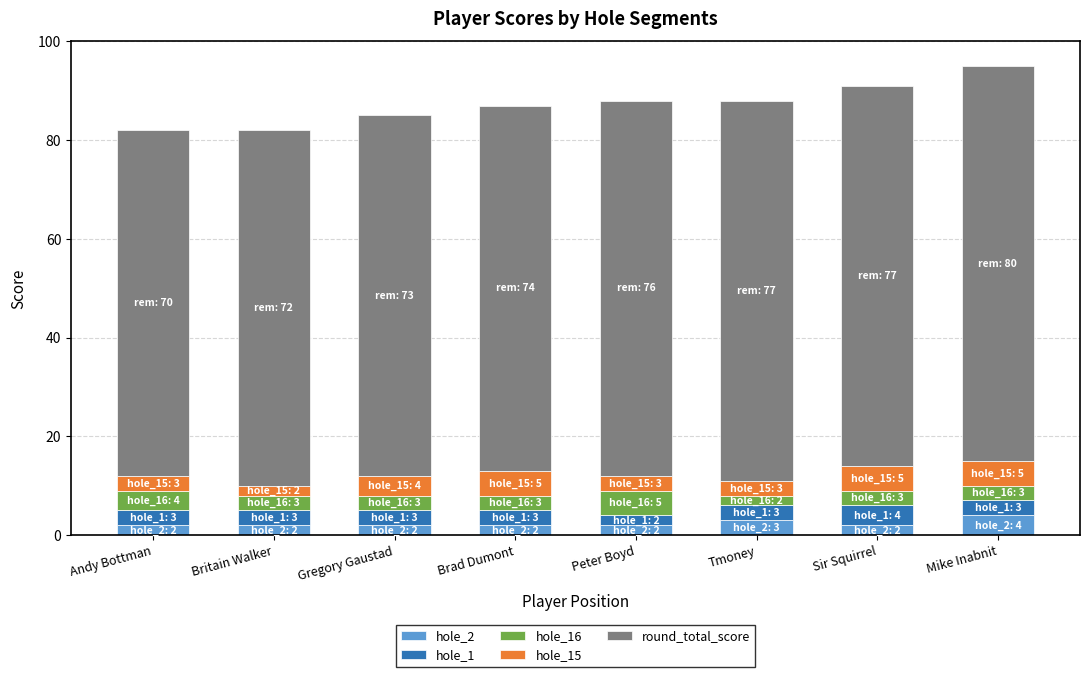

The value of hole_2 at Andy Bottman is 2. True or false?

True